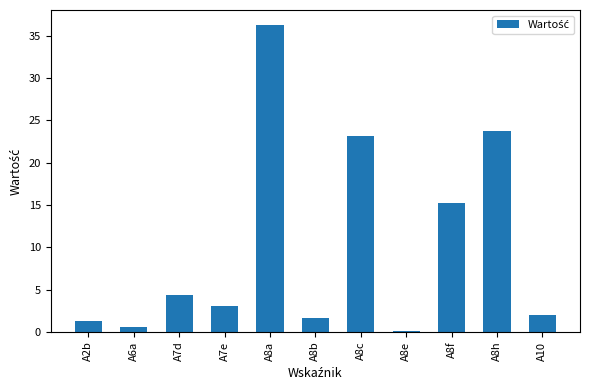

What is the greatest value displayed?

36.3